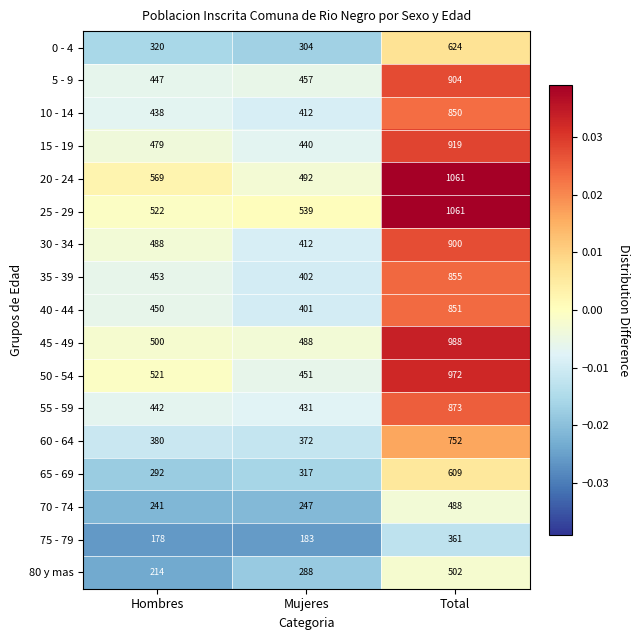

Which category has the highest value in the 80 y mas series?

Total